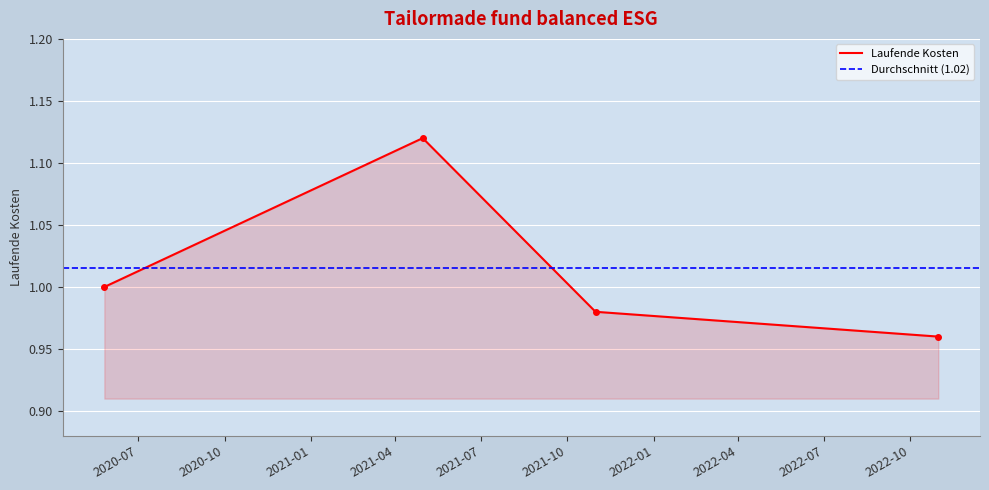

Reading right to left, what are all the values shown in this chart?

1.0	1.0	1.1	1.0